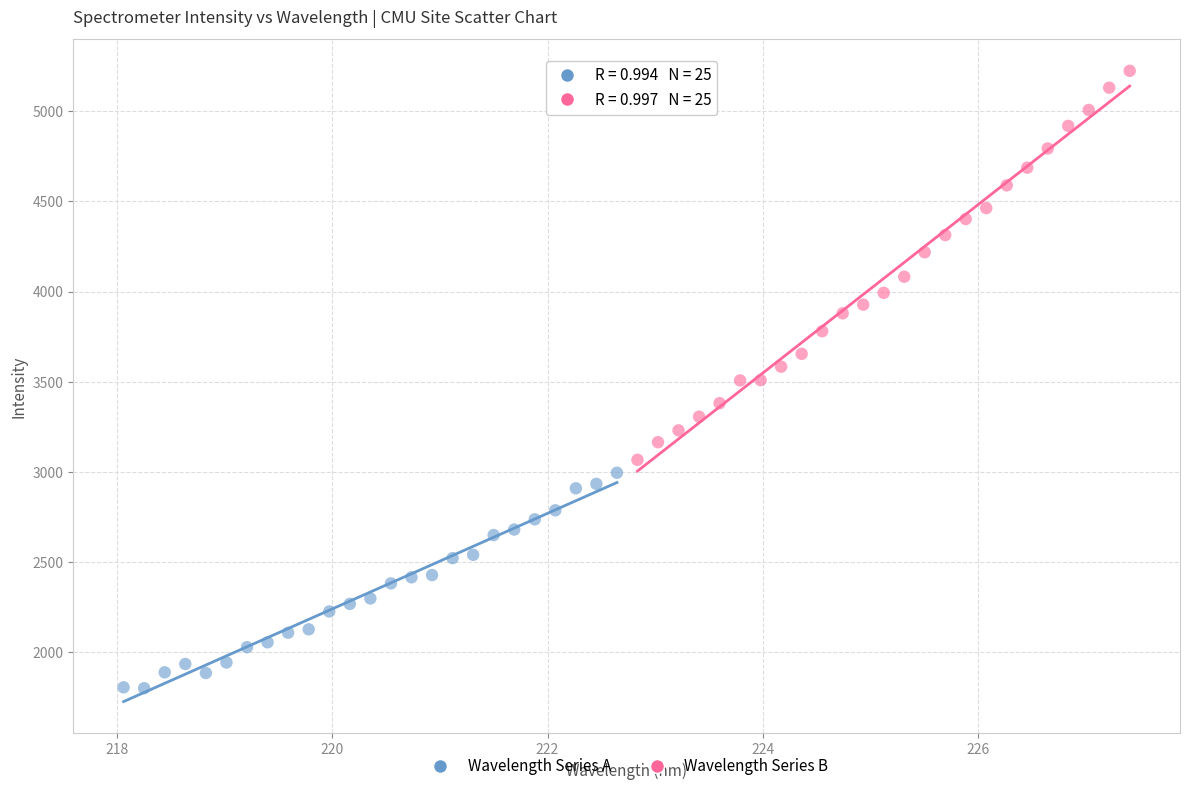

Which series reaches the minimum Y coordinate?

Wavelength Series A